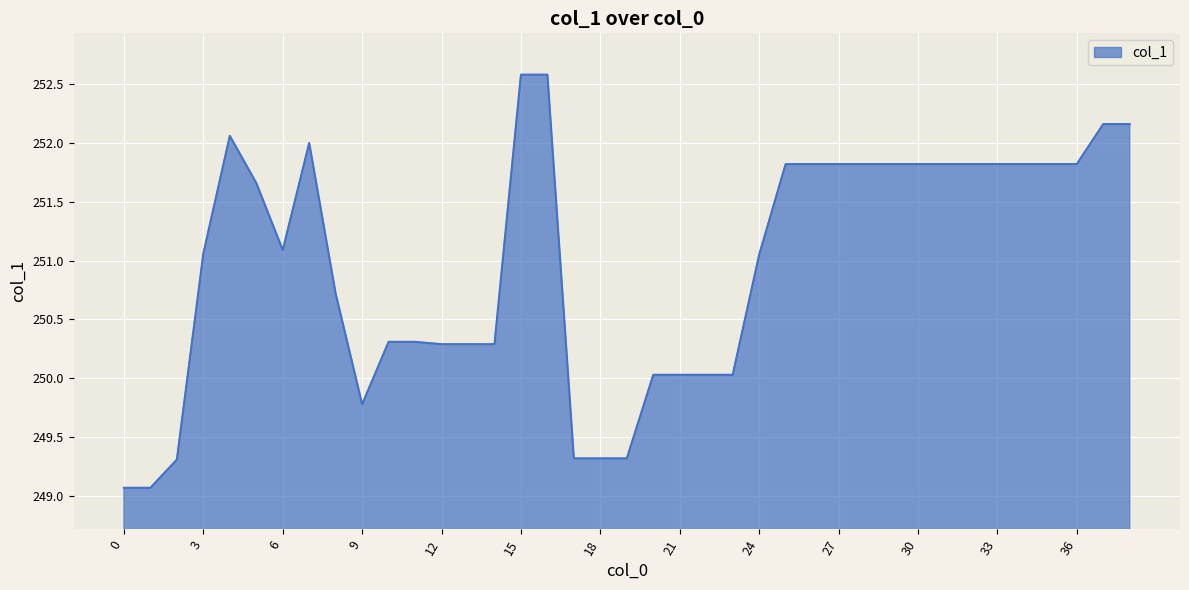

What is the average value?

251.0